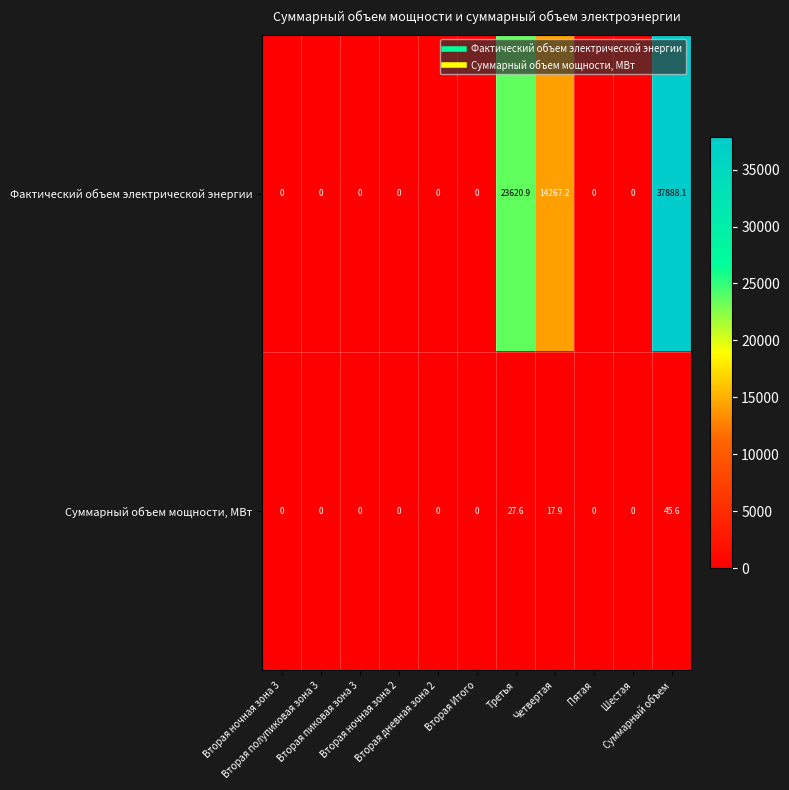

Which series has the largest range (max minus min)?

Фактический объем электрической энергии